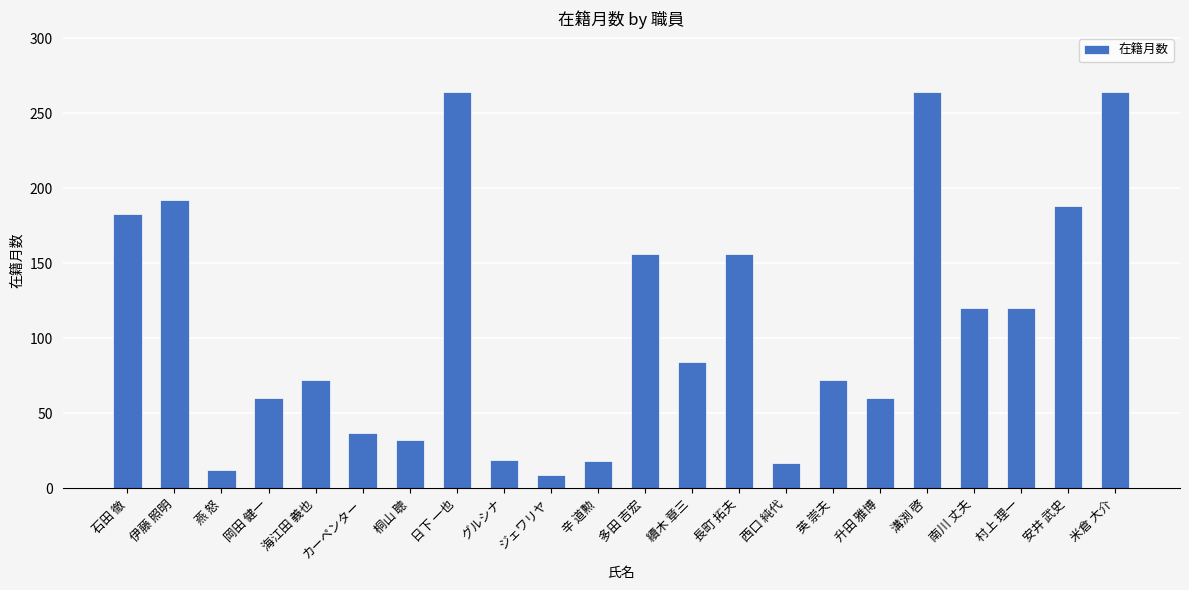

What is the value of the 8th bar from the left?

264